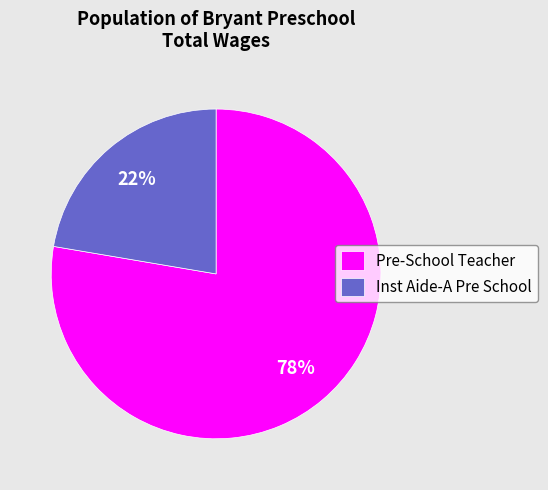

Is there any slice that represents more than half of the pie?

Yes